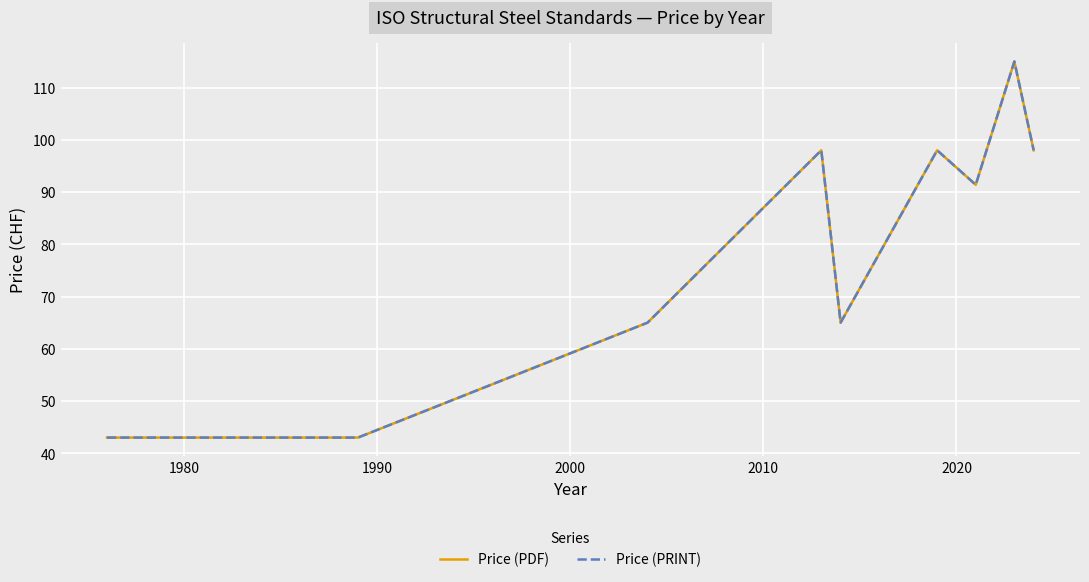

Does the chart display data point markers on the line(s)?

No